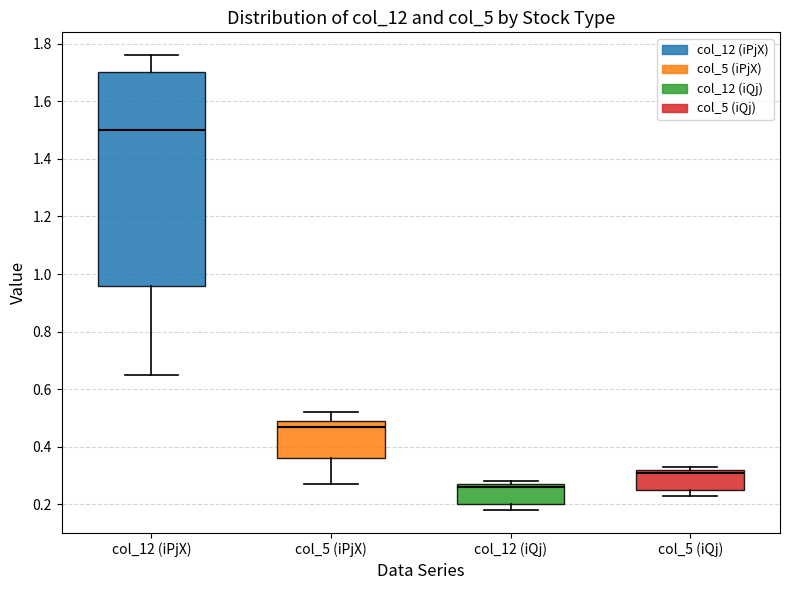

Which box is the tallest, from its lower edge to its upper edge?

col_12 (iPjX)